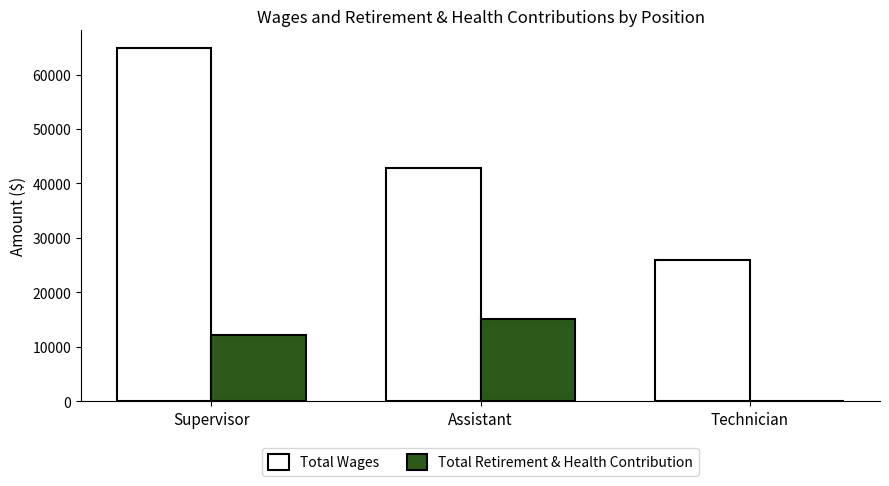

Reading left to right, transcribe all the data shown in this chart.

Total Wages: 64850	42794	25935
Total Retirement & Health Contribution: 12263	15131	0